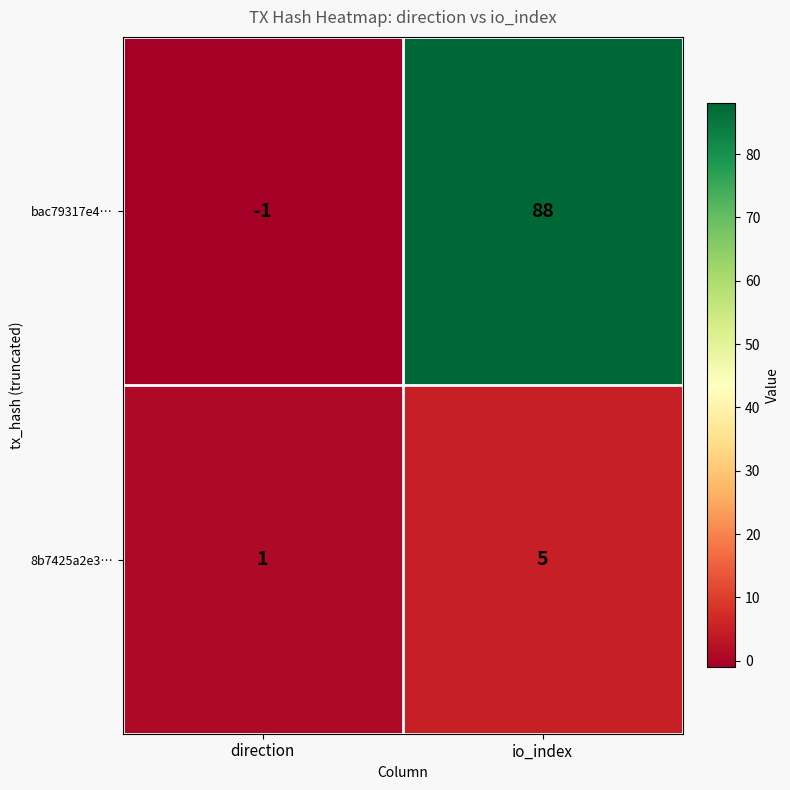

What is the sum of all 8b7425a2e3… values?

6